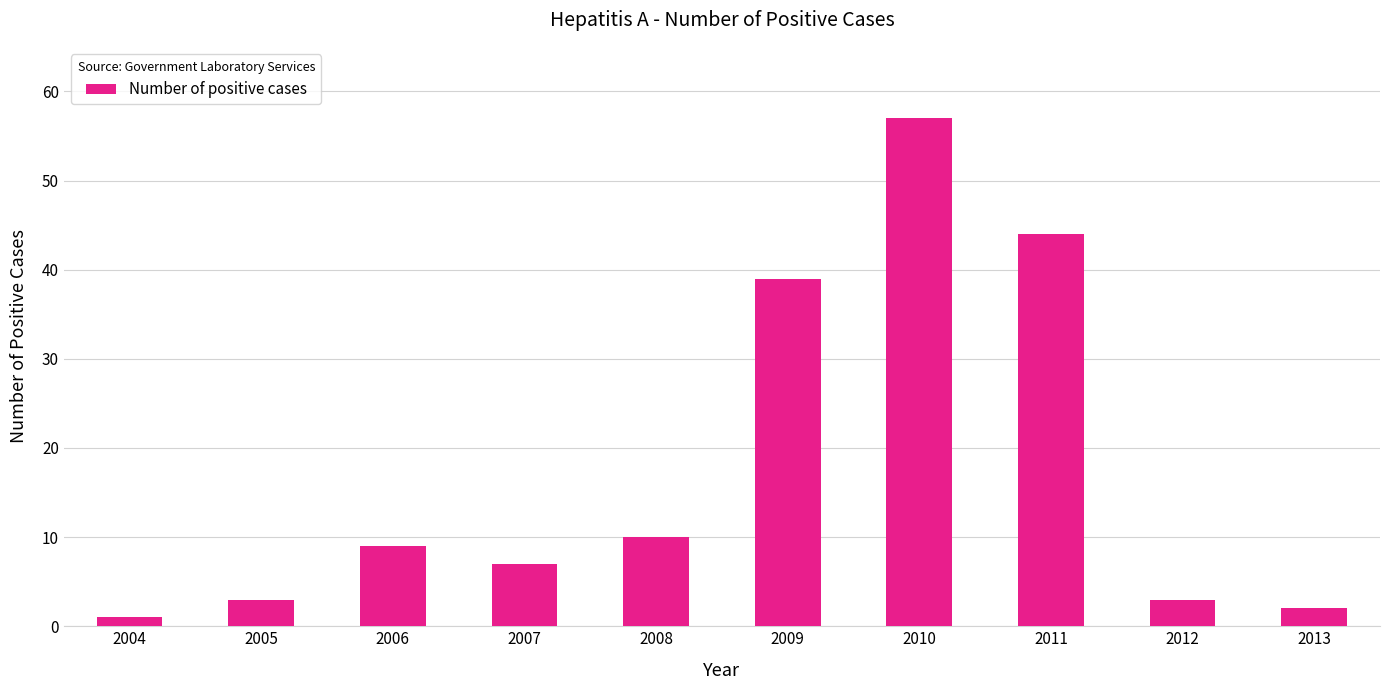

What is the average value?

18